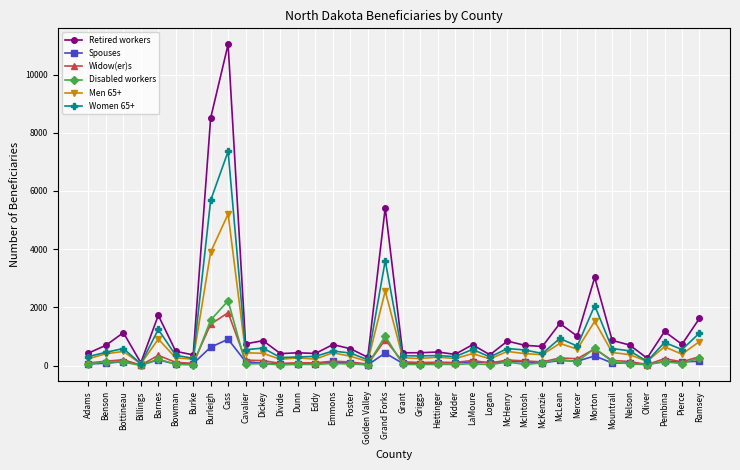

Which series changed the most between Adams and Ramsey?

Retired workers